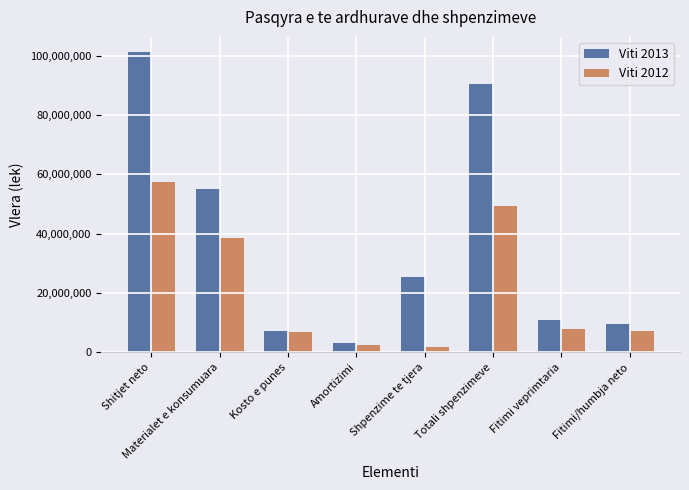

Rank the series at Materialet e konsumuara from highest to lowest value.

Viti 2013, Viti 2012